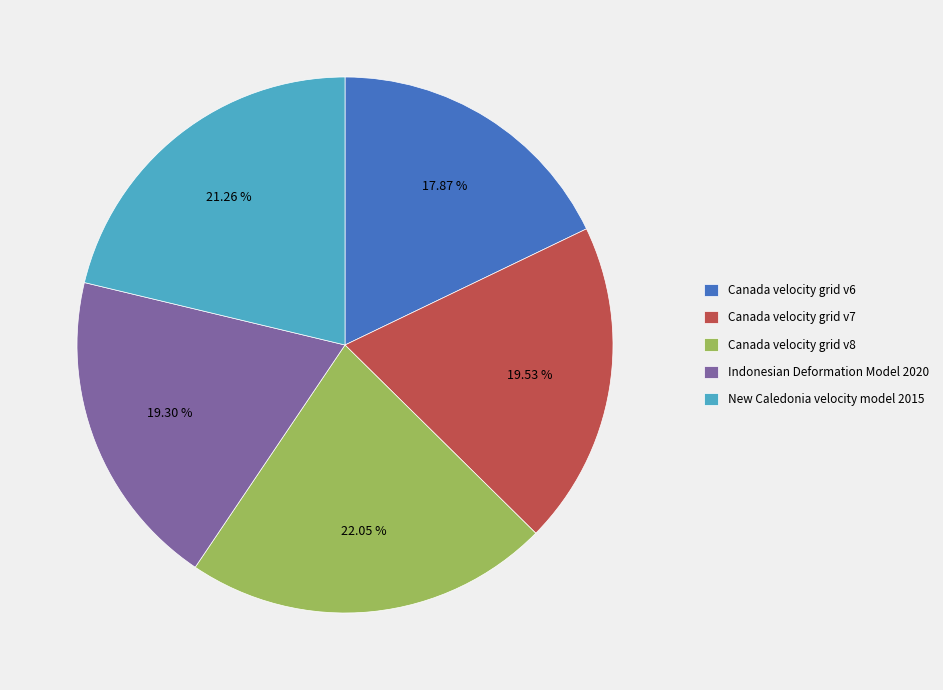

Does New Caledonia velocity model 2015 account for over 50% of the chart?

No